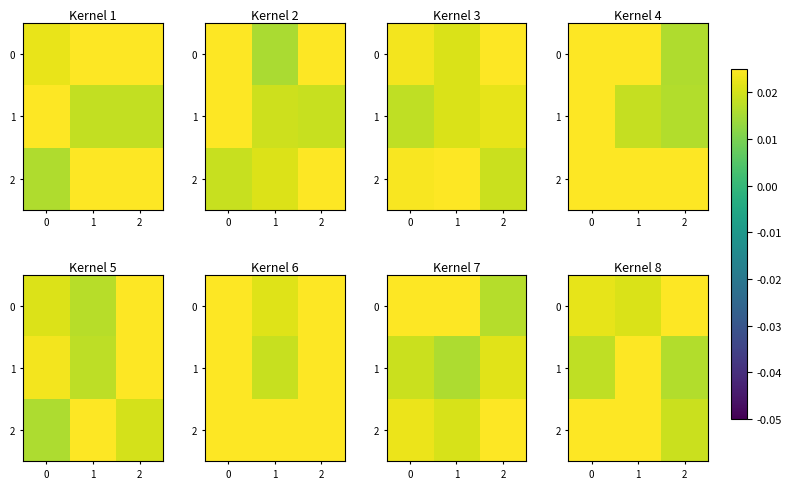

Is it true that 1 equals 0.0 at 2?

False